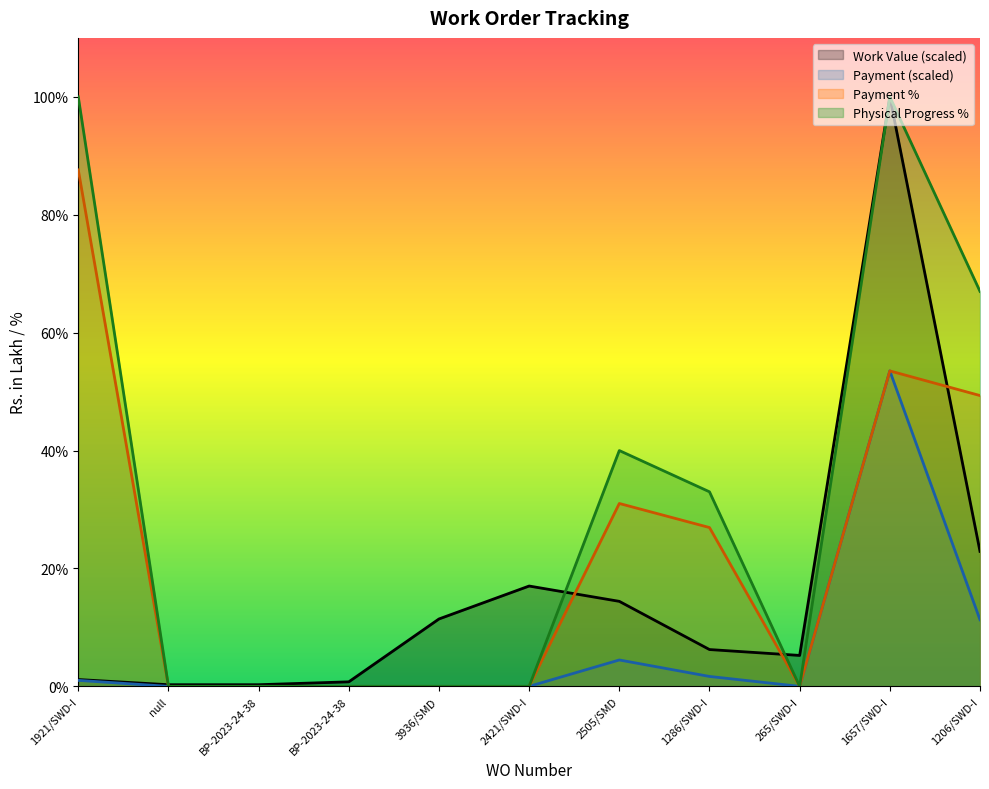

The Payment % series shows 0.0 at BP-2023-24-38. True or false?

True